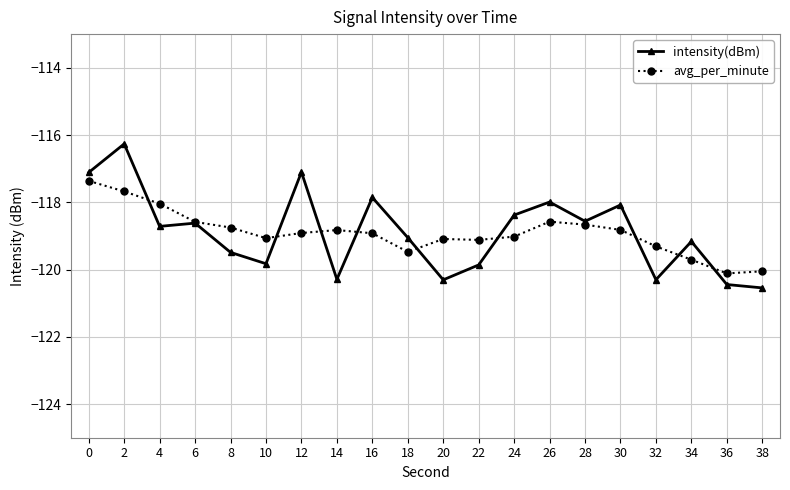

Count the number of categories in the chart.

20